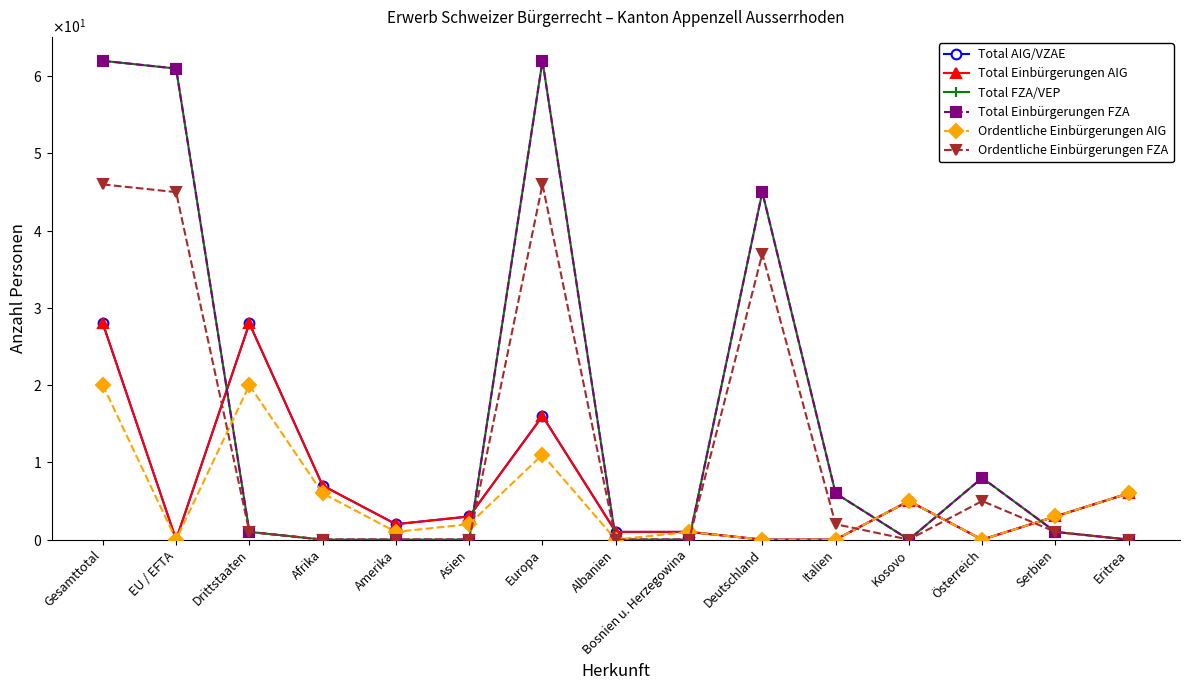

Is this an area chart (filled region under the line)?

No